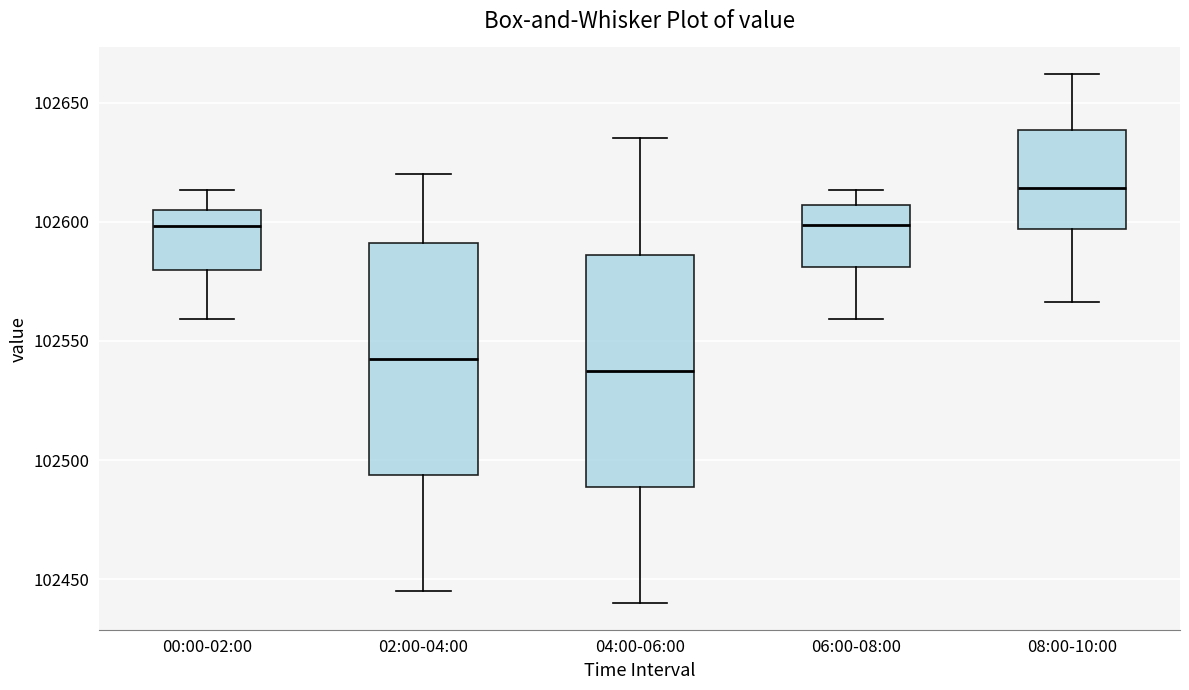

Reading left to right, transcribe this box plot: for each box, give where its median line is, the range the box spans, and where its two whiskers end, as read against the y-axis. The values are not printed on the chart, so give them approximately, as read against the axis.

00:00-02:00: median 102600, box 102580 to 102605, whiskers 102560 to 102615
02:00-04:00: median 102545, box 102495 to 102590, whiskers 102445 to 102620
04:00-06:00: median 102540, box 102490 to 102585, whiskers 102440 to 102635
06:00-08:00: median 102600, box 102580 to 102605, whiskers 102560 to 102615
08:00-10:00: median 102615, box 102595 to 102640, whiskers 102565 to 102660